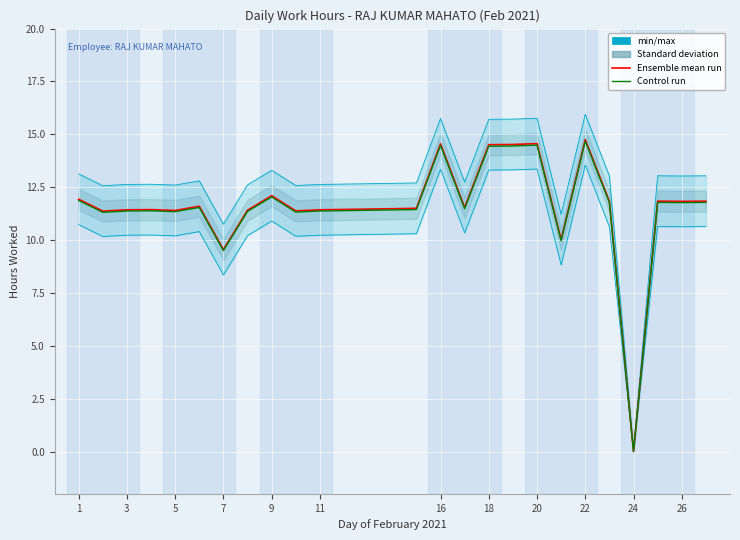

How many positive values does the Low (hours worked) series have?

23